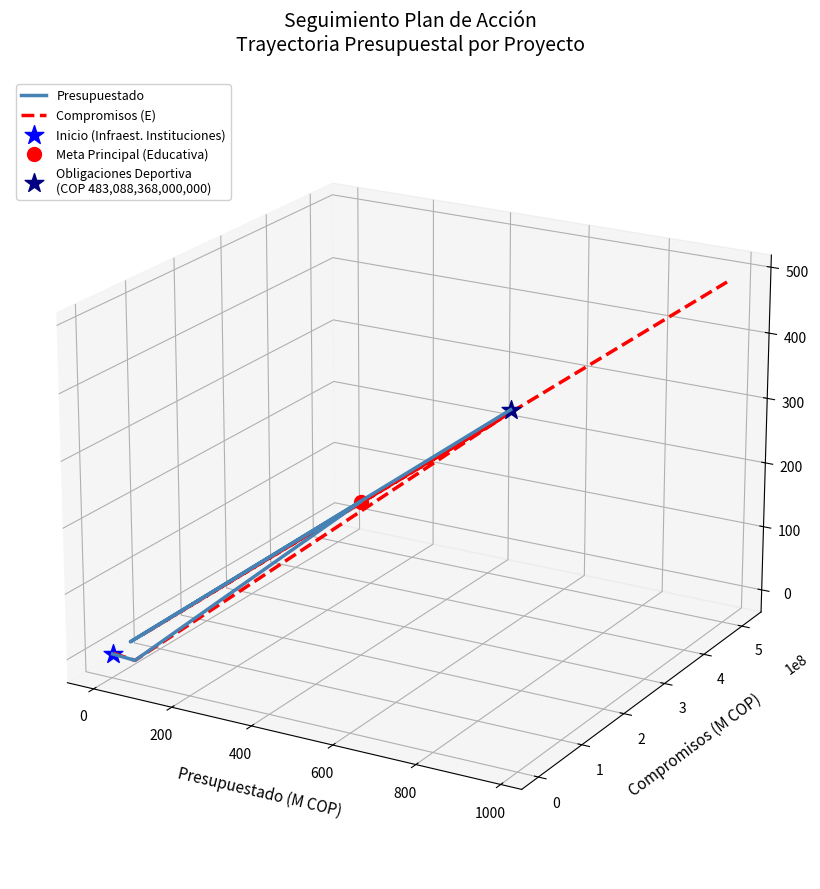

At how many categories does at least one series exceed 0?

2